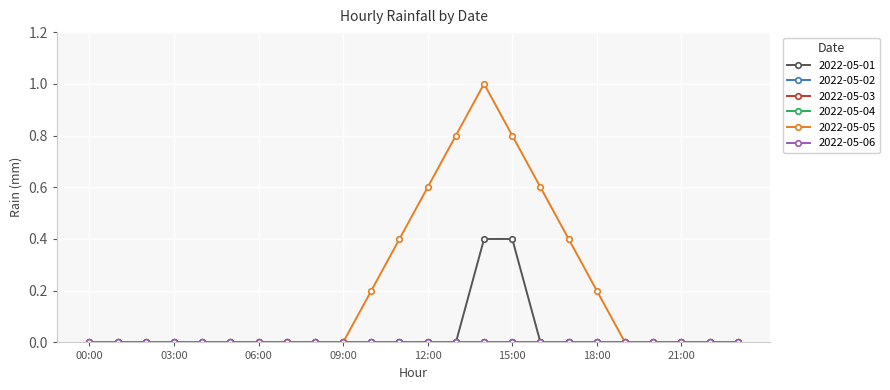

List the series in order of their peak value, highest first.

2022-05-05, 2022-05-01, 2022-05-02, 2022-05-03, 2022-05-04, 2022-05-06